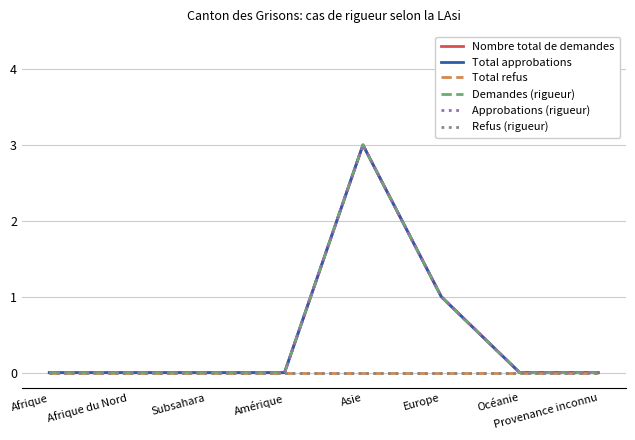

Between Subsahara and Océanie, which series saw the biggest shift?

Nombre total de demandes